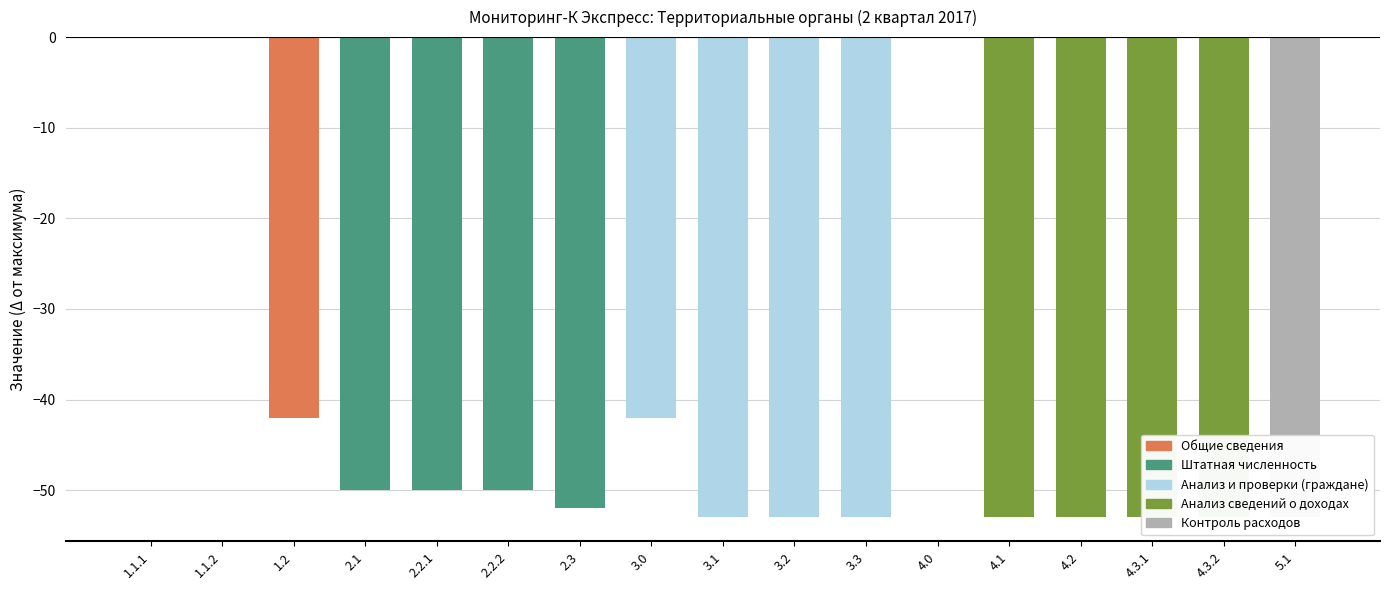

Are the bars grouped side by side (vs. stacked)?

No